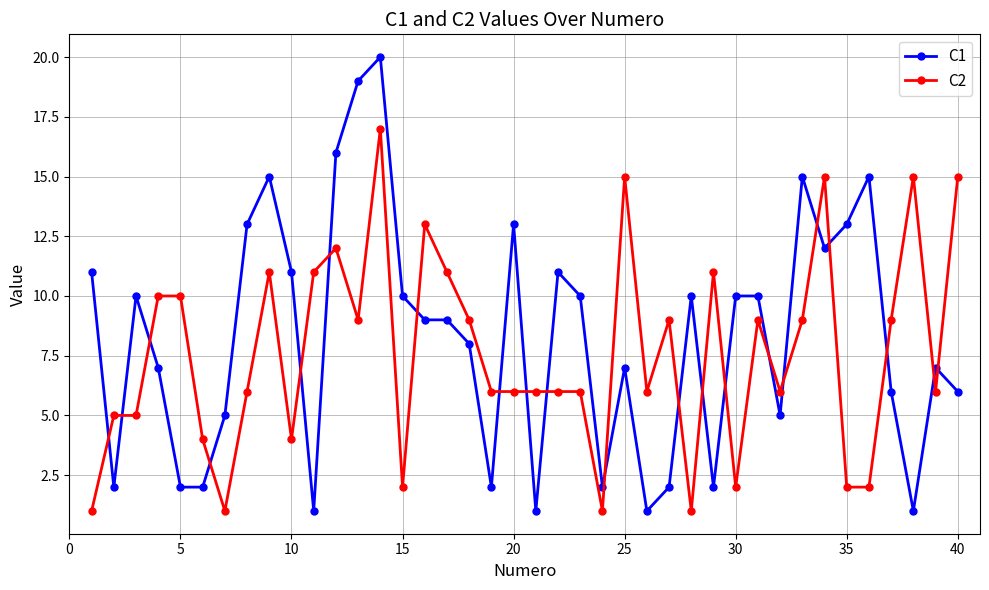

How many intersections are there between C2 and C1?

21